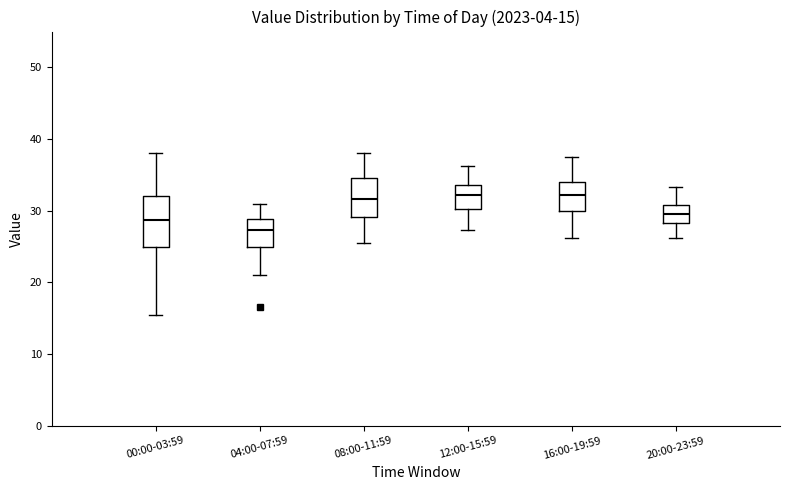

Which box is the tallest, from its lower edge to its upper edge?

00:00-03:59